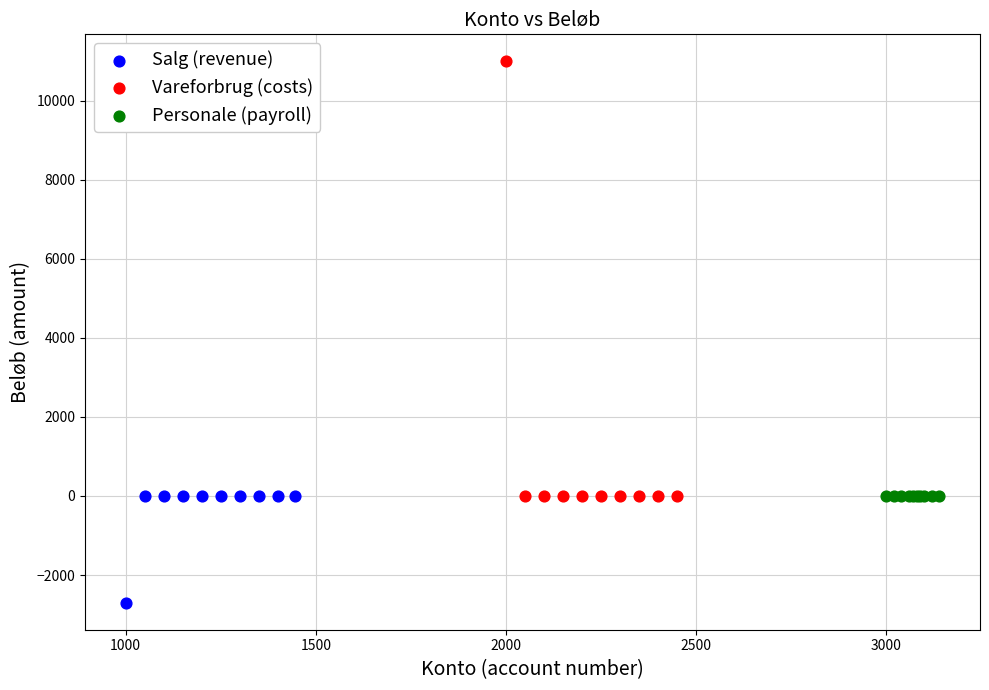

Which series contains the highest Y value?

Vareforbrug (costs)